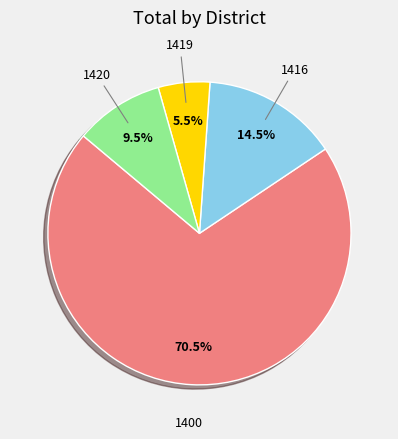

What percentage do 1420 and 1419 together represent?

15.0%